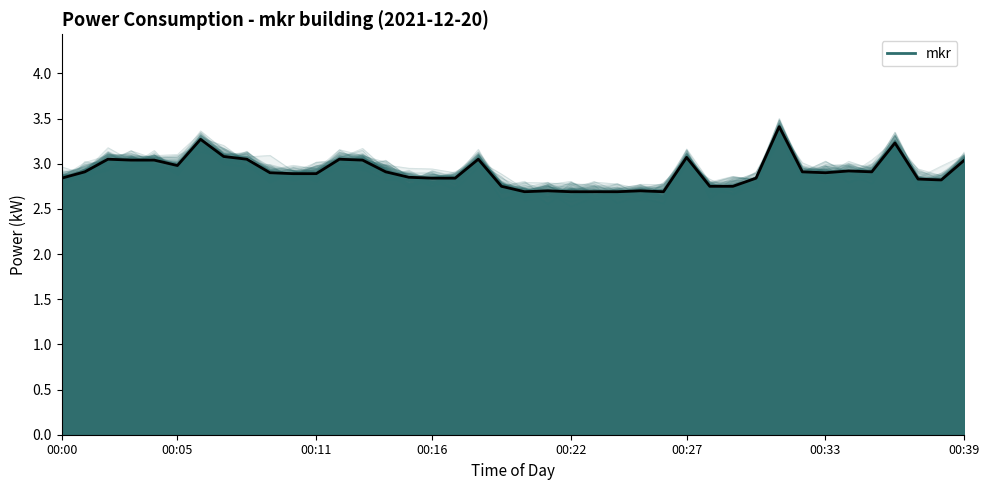

What is the greatest value displayed?

3.4